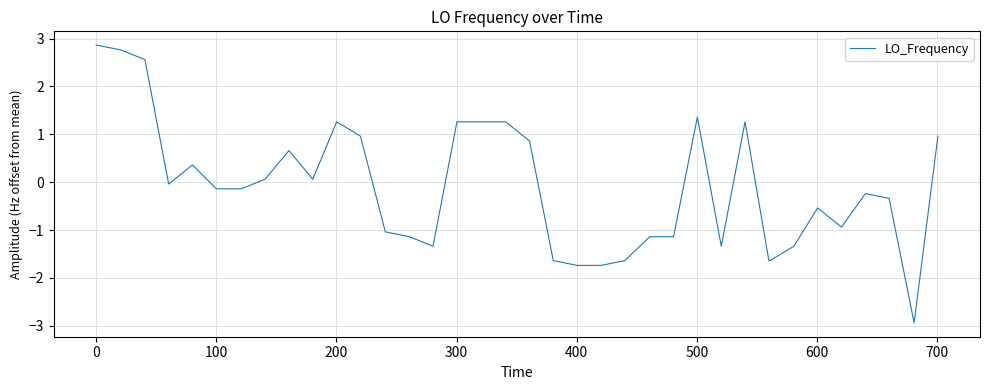

What is the smallest value displayed?

-2.9